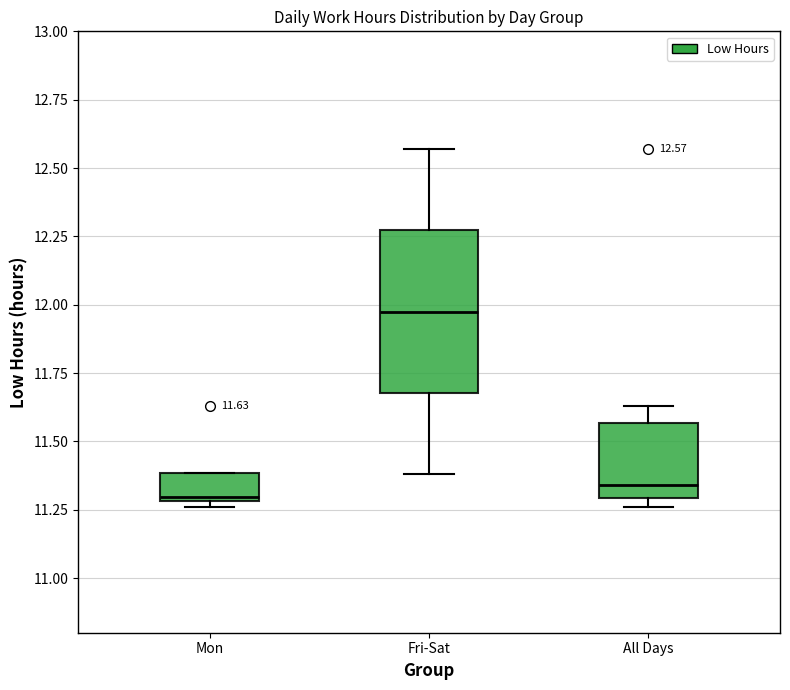

Comparing the boxes themselves (not the whiskers), which one is the tallest?

Fri-Sat